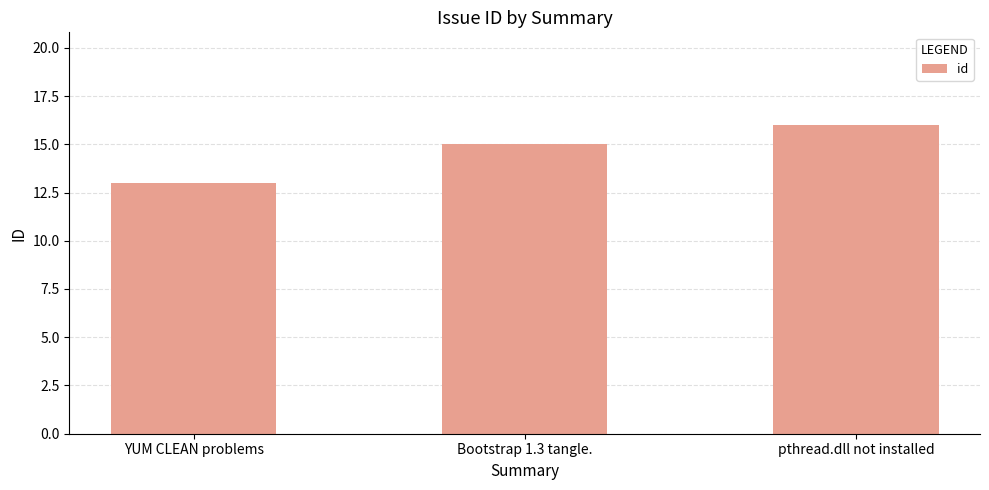

What is the difference between the second highest and minimum values?

2